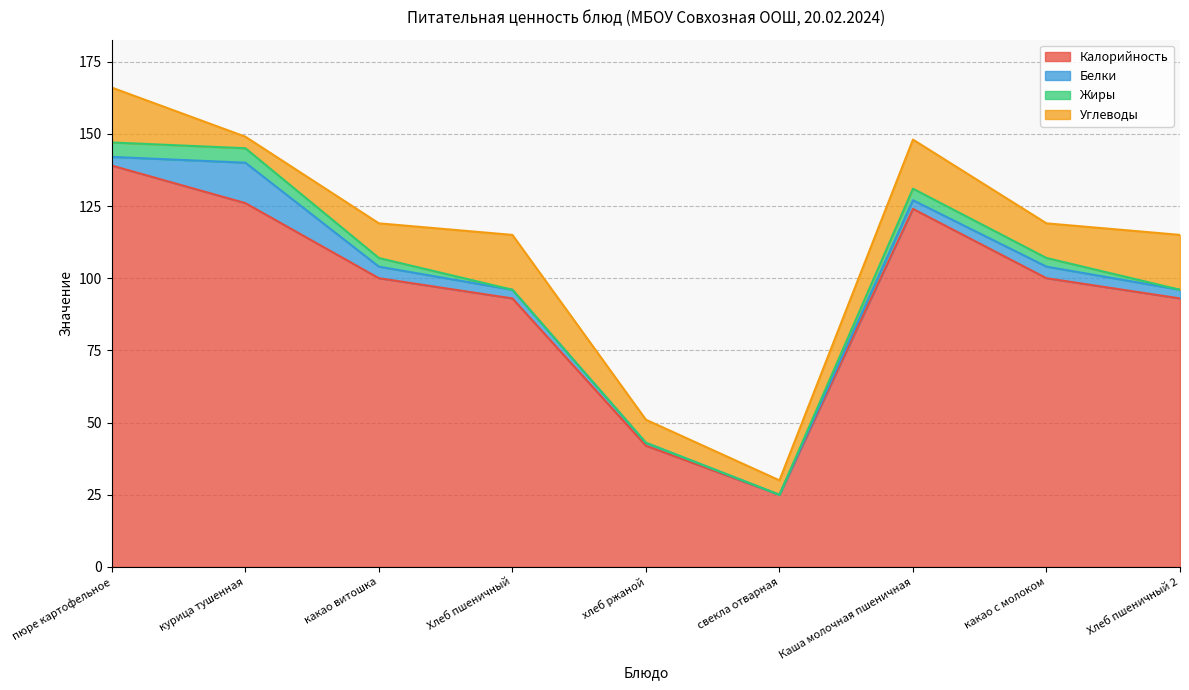

How many categories are shown in the chart?

9